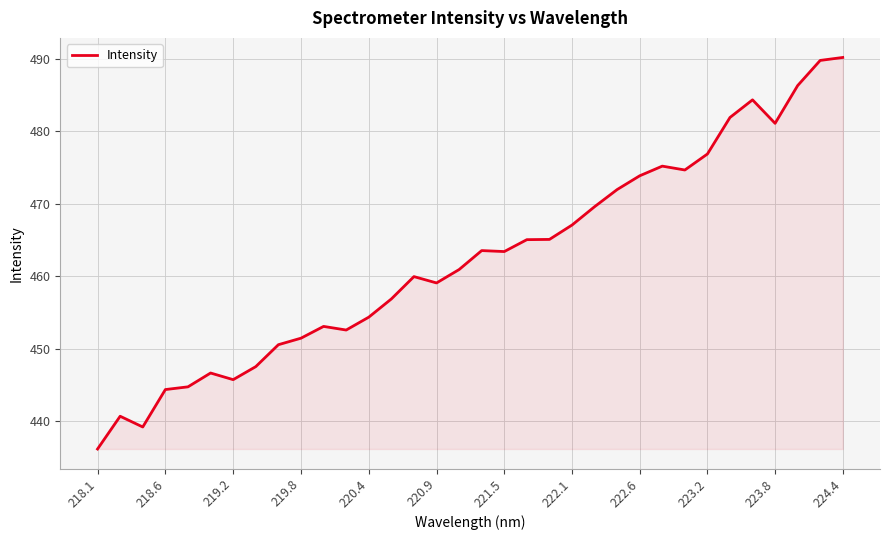

What is the greatest value displayed?

490.2